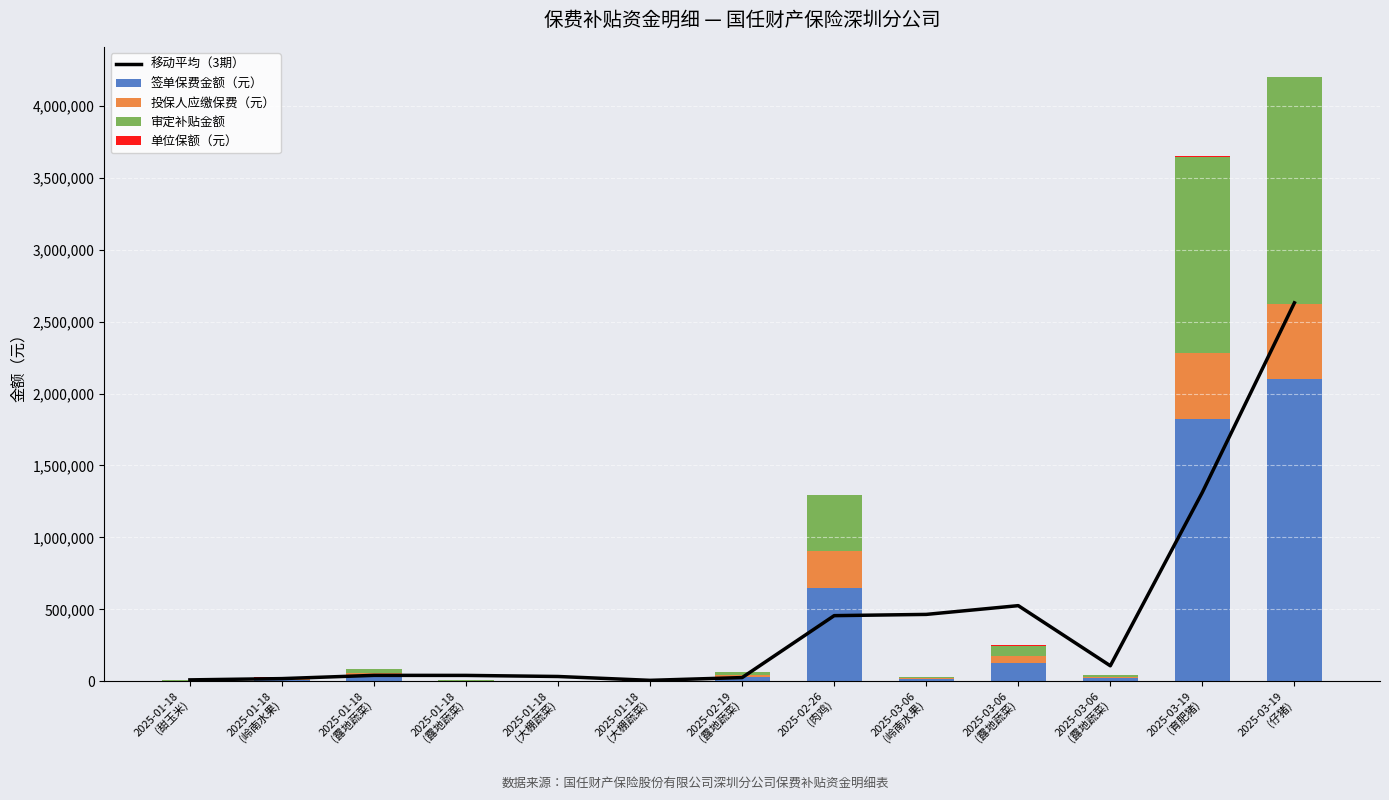

Does the chart contain any negative values?

No